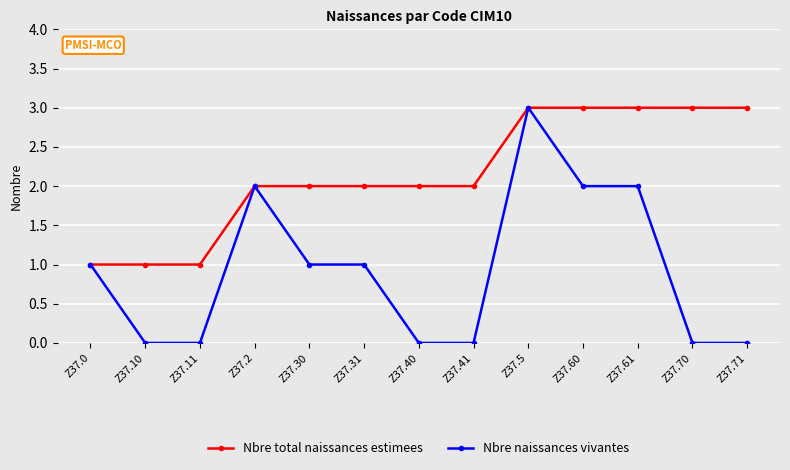

What is the difference between the highest and lowest values at Z37.71?

3